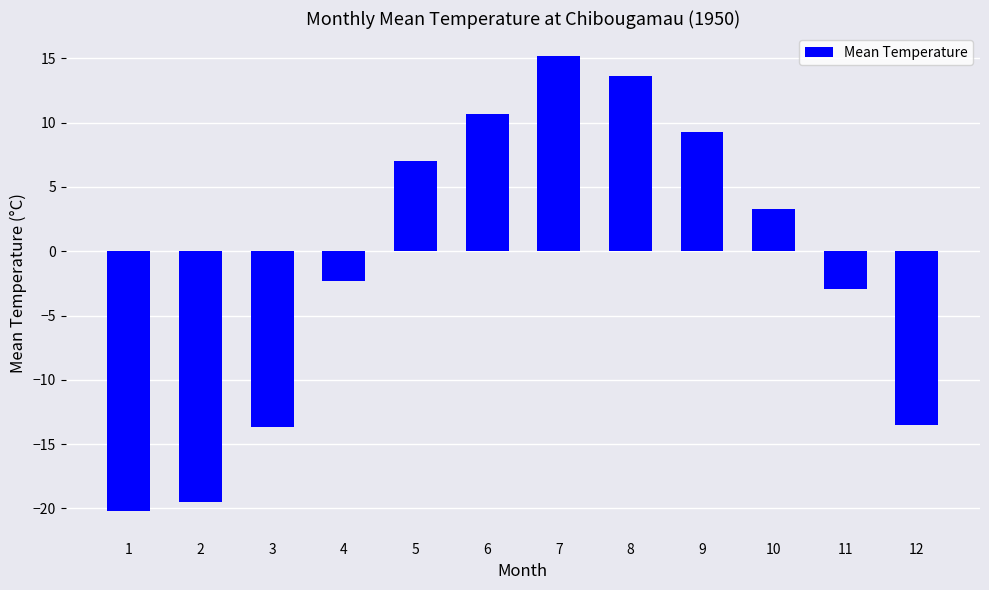

What is the change in value from 7 to 9?

-5.9